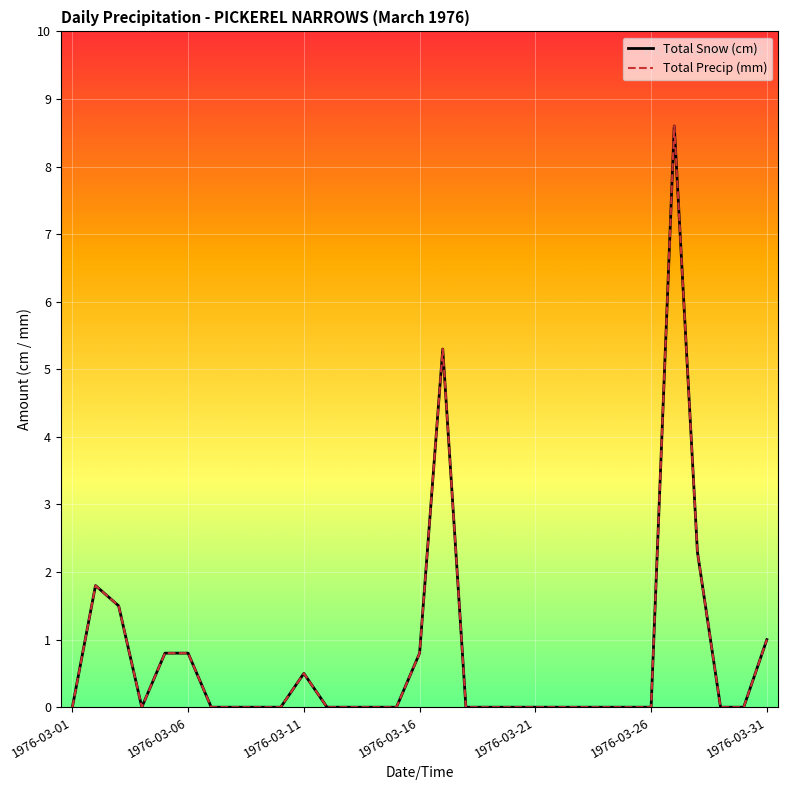

Does the chart display data point markers on the line(s)?

No